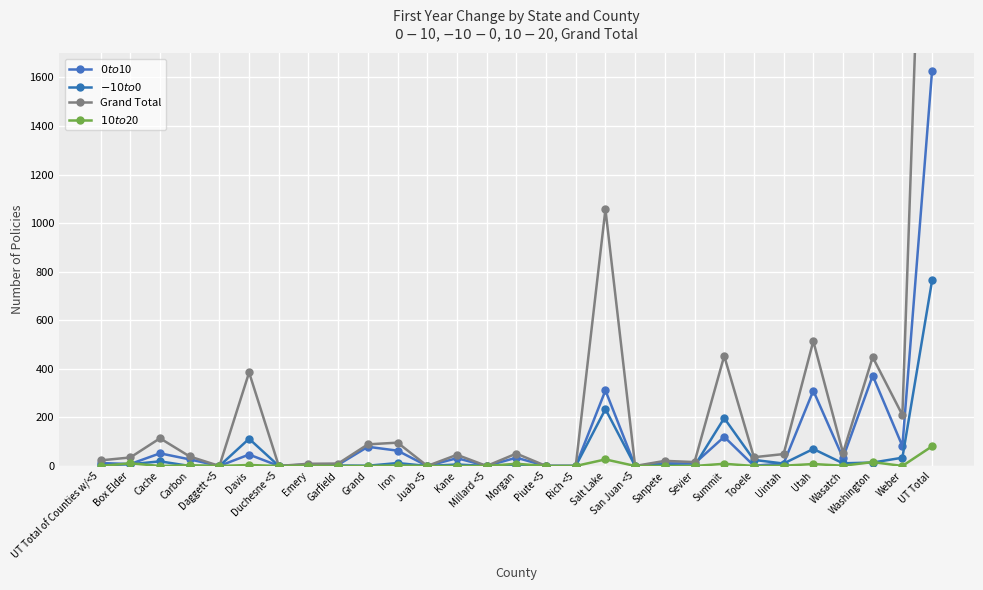

List the labels in order of $0 to $10 value, smallest first.

Daggett <5, Duchesne <5, Juab <5, Millard <5, Piute <5, Rich <5, San Juan <5, Tooele, Garfield, Emery, Box Elder, Sevier, Uintah, Sanpete, UT Total of Counties w/<5, Carbon, Kane, Wasatch, Morgan, Davis, Cache, Iron, Grand, Weber, Summit, Utah, Salt Lake, Washington, UT Total